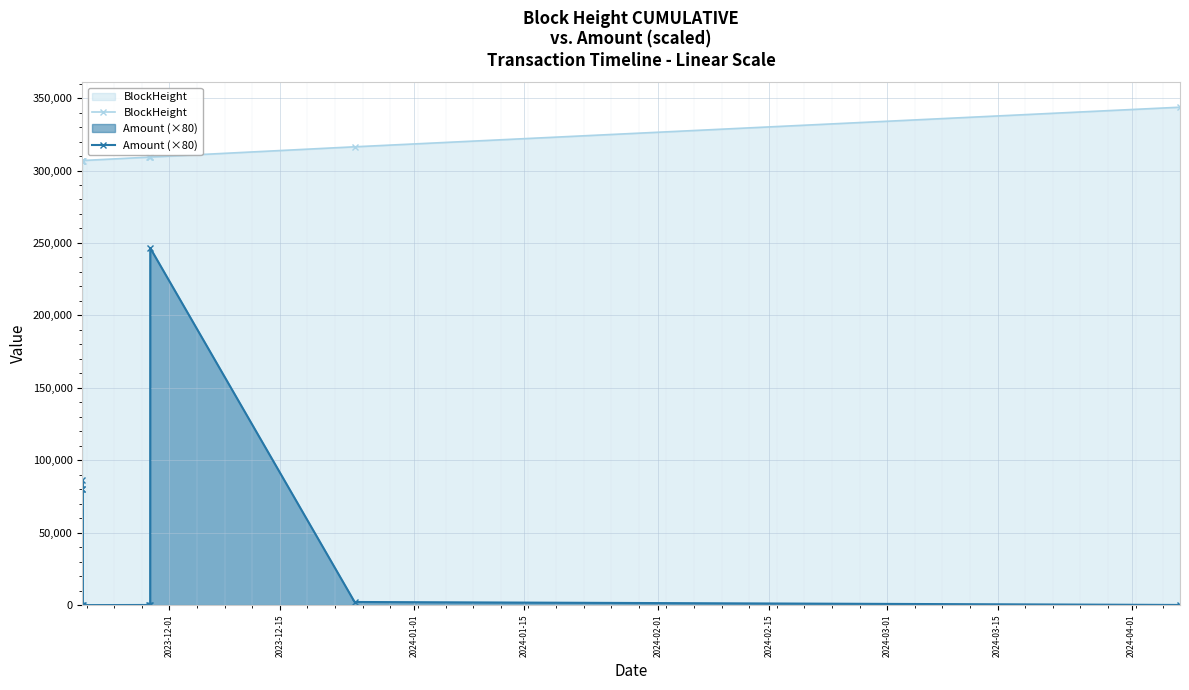

Which series has the largest range (max minus min)?

Amount (×80)